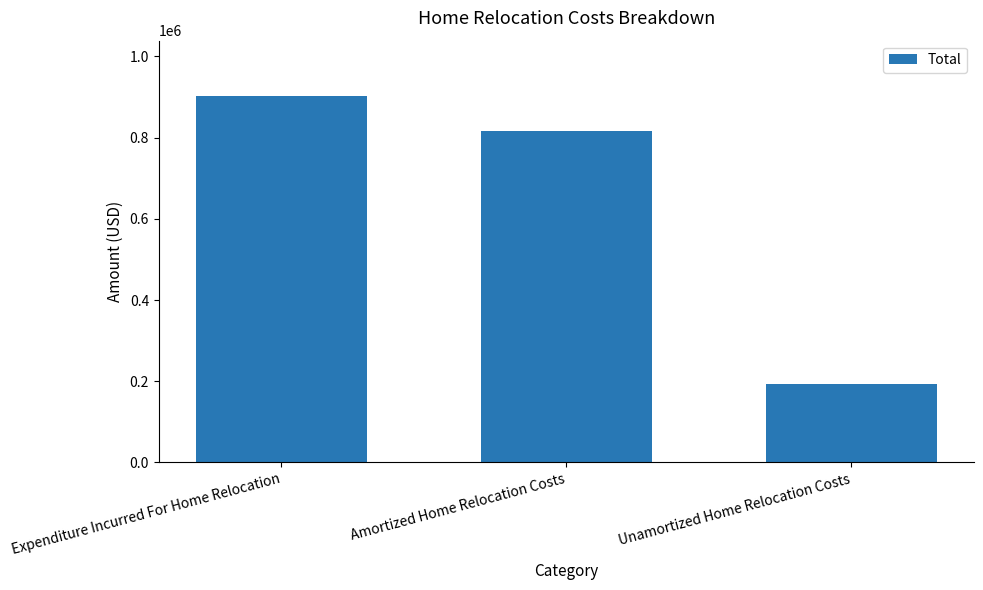

What is the minimum value shown in the chart?

192495